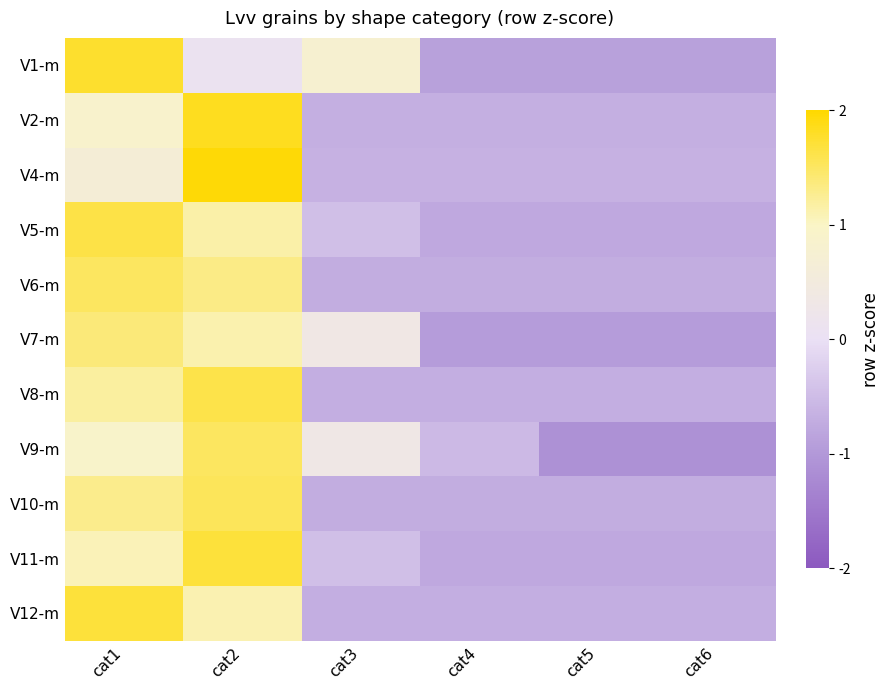

What is the spread (max minus min) of values at cat1?

1.1